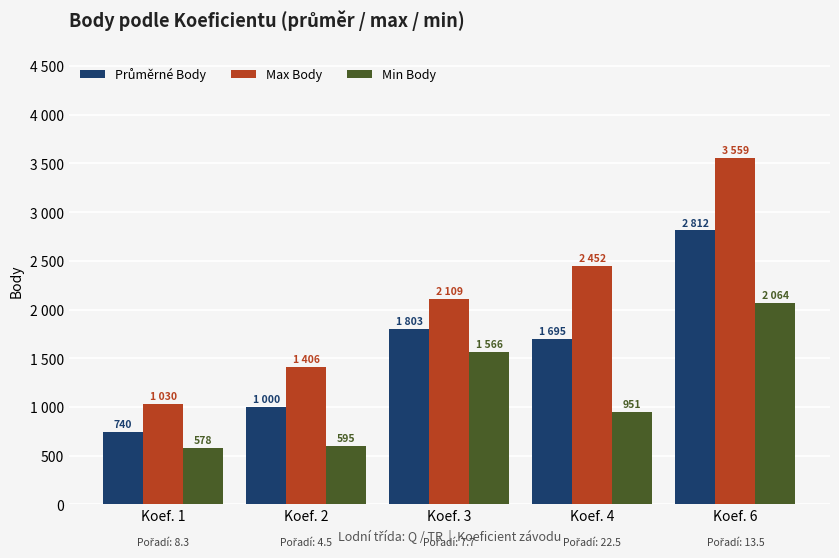

Does the chart contain any negative values?

No